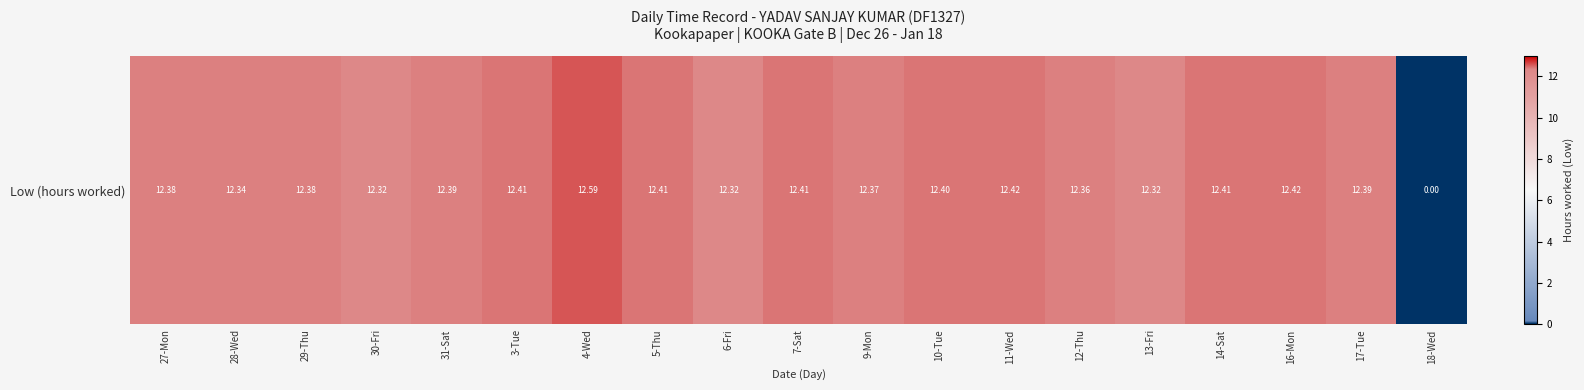

Count the number of data series in this chart.

1